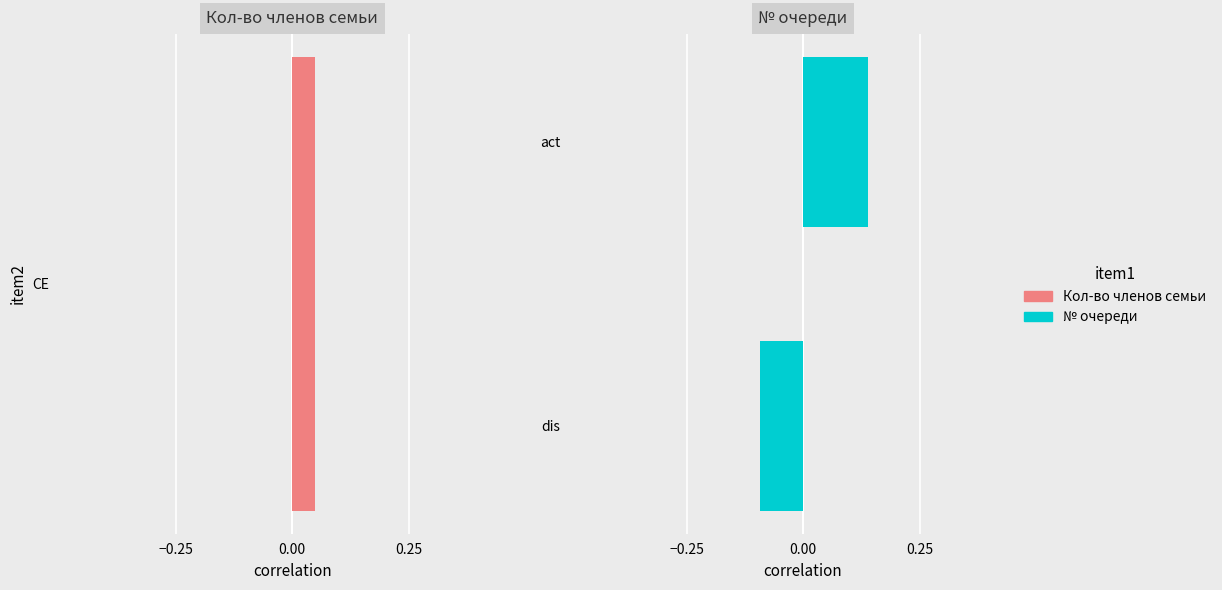

What is the difference between the maximum and minimum values?

0.2